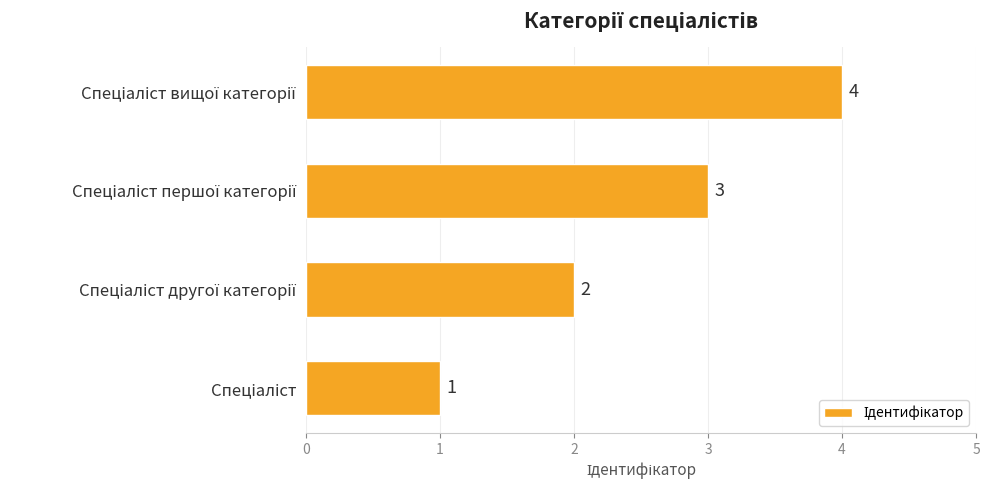

What is the sum of all values?

10